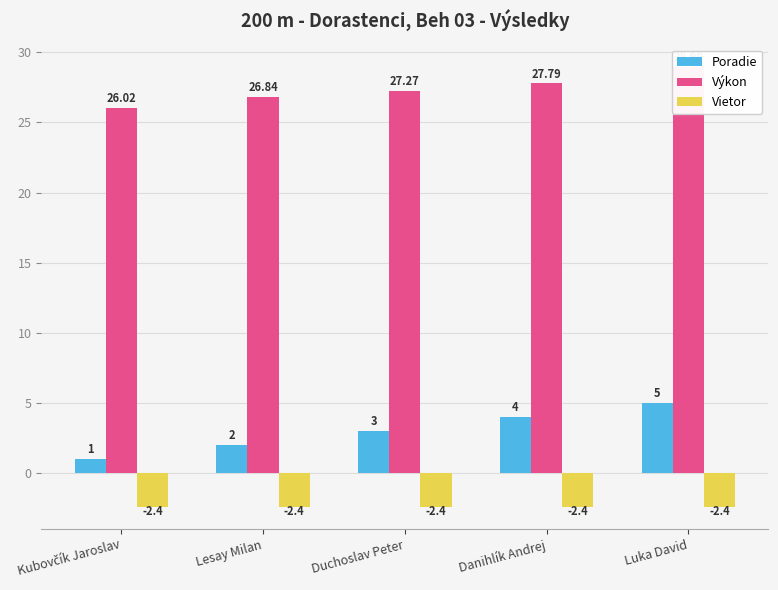

Reading left to right, list all the values displayed in this chart.

Poradie: 1.0	2.0	3.0	4.0	5.0
Výkon: 26.0	26.8	27.3	27.8	29.0
Vietor: -2.4	-2.4	-2.4	-2.4	-2.4